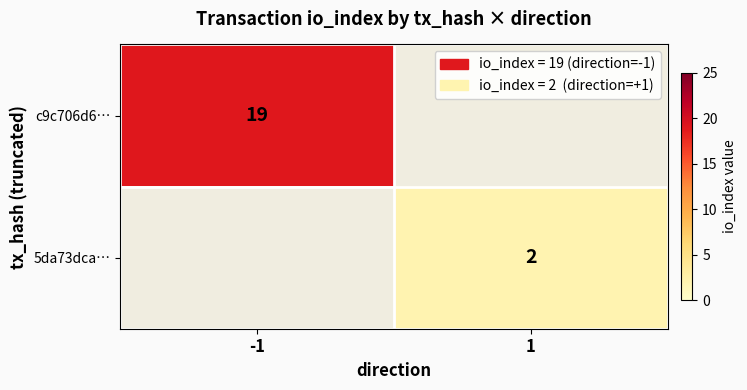

True or false: 5da73dca… has a value of 3 at 1.

False